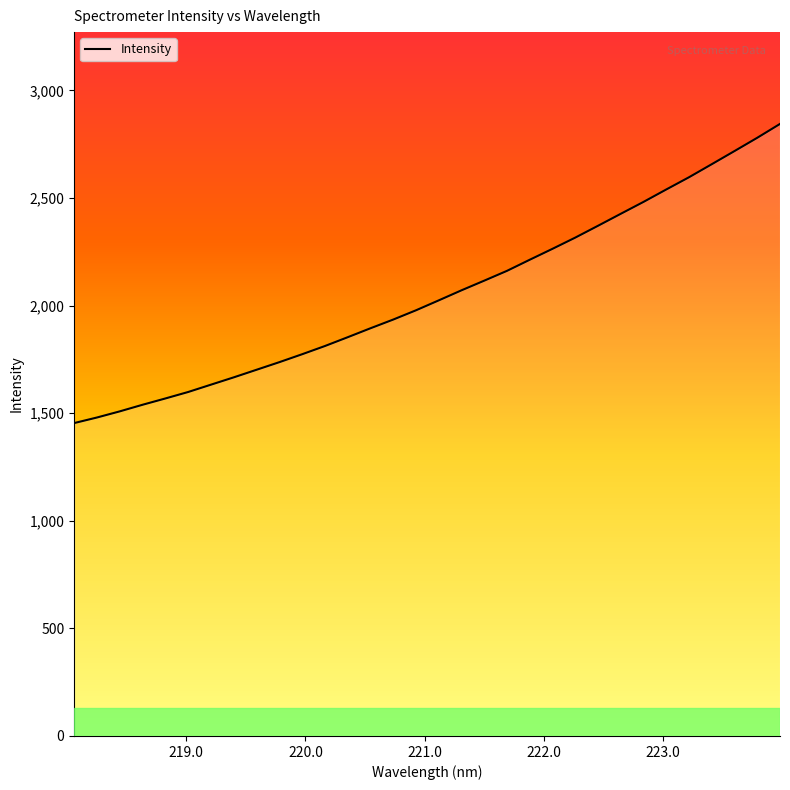

What is the minimum value shown in the chart?

1453.9